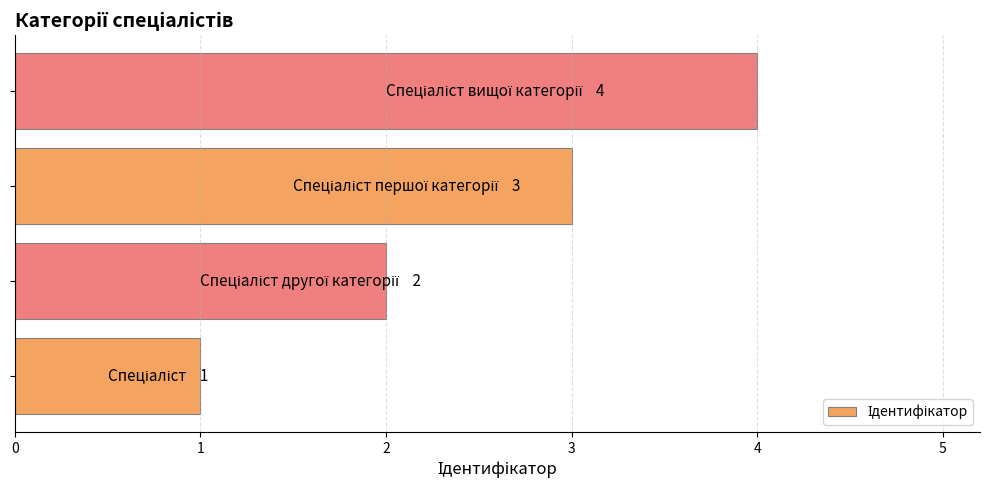

What is the sum of all values?

10